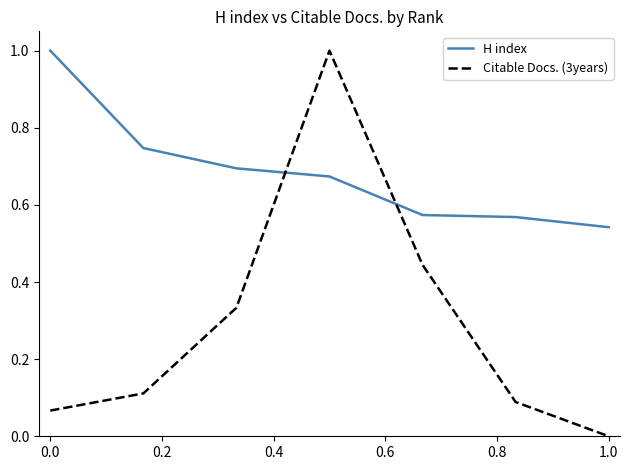

At how many categories does at least one series exceed 0?

7